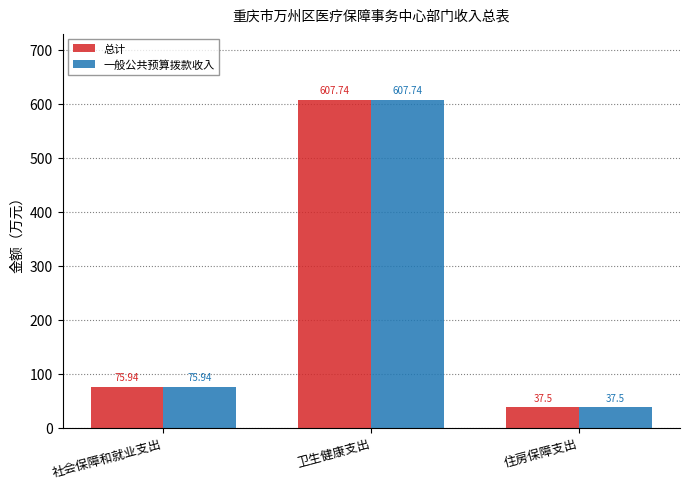

List the labels in order of 一般公共预算拨款收入 value, smallest first.

住房保障支出, 社会保障和就业支出, 卫生健康支出